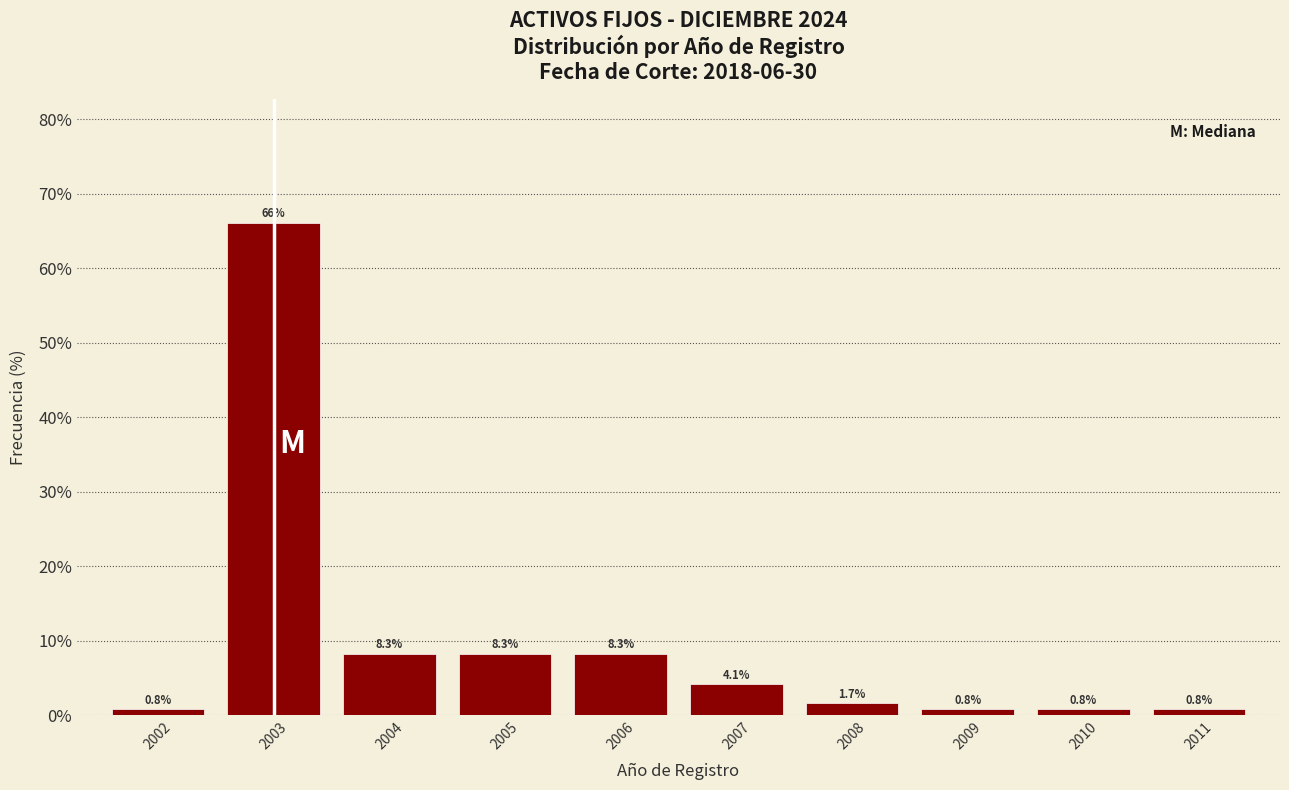

Reading left to right, what are all the values shown in this chart?

2002=0.8	2003=66.1	2004=8.3	2005=8.3	2006=8.3	2007=4.1	2008=1.7	2009=0.8	2010=0.8	2011=0.8